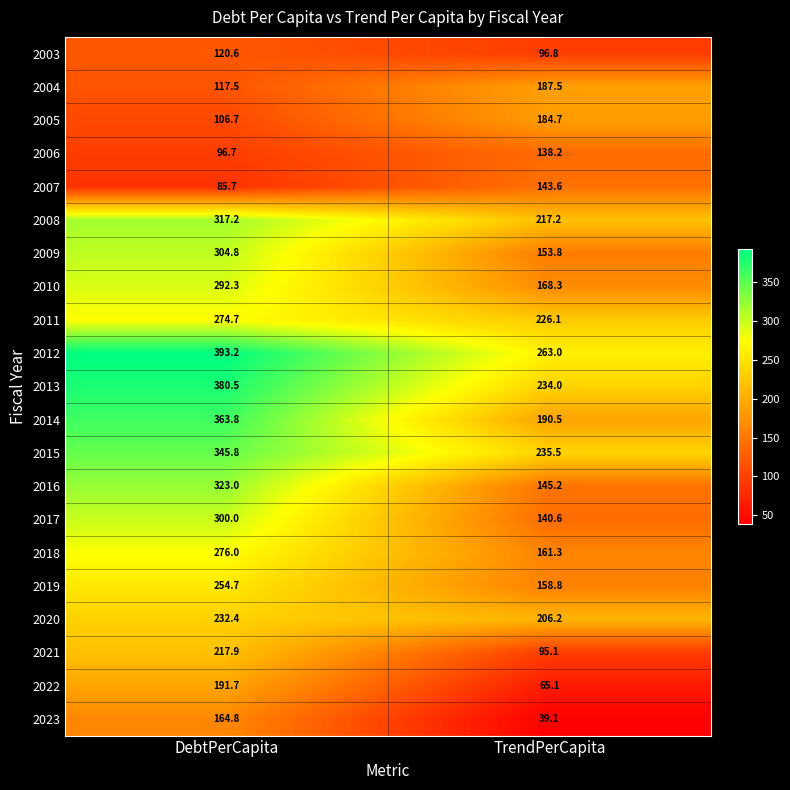

What is the average value of the 2003 series?

108.7